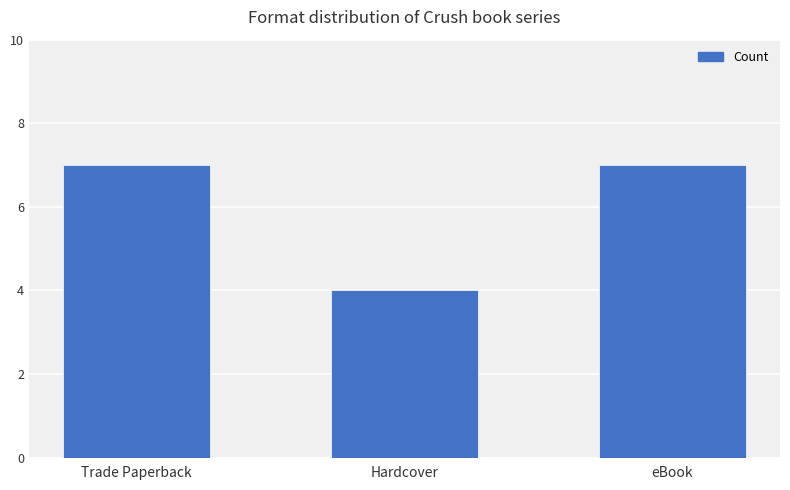

Reading left to right, what are all the values shown in this chart?

Trade Paperback=7	Hardcover=4	eBook=7